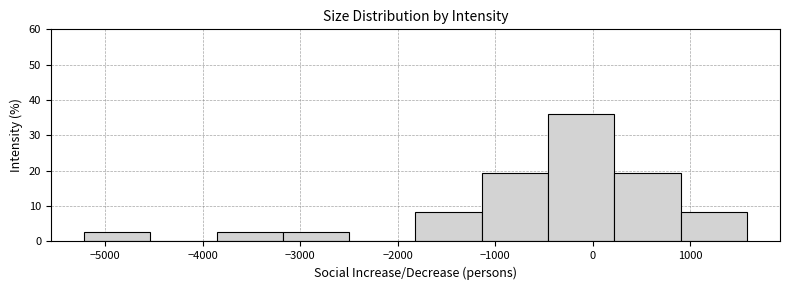

Reading left to right, list every bar in this chart as the range it spans on the x-axis followed by its height. Neither the bar edges nor the heights are printed on the chart, so give them approximately, as read against the axes.

-5200 to -4500: 3
-4500 to -3900: 0
-3900 to -3200: 3
-3200 to -2500: 3
-2500 to -1800: 0
-1800 to -1100: 8
-1100 to -500: 19
-500 to 200: 36
200 to 900: 19
900 to 1600: 8